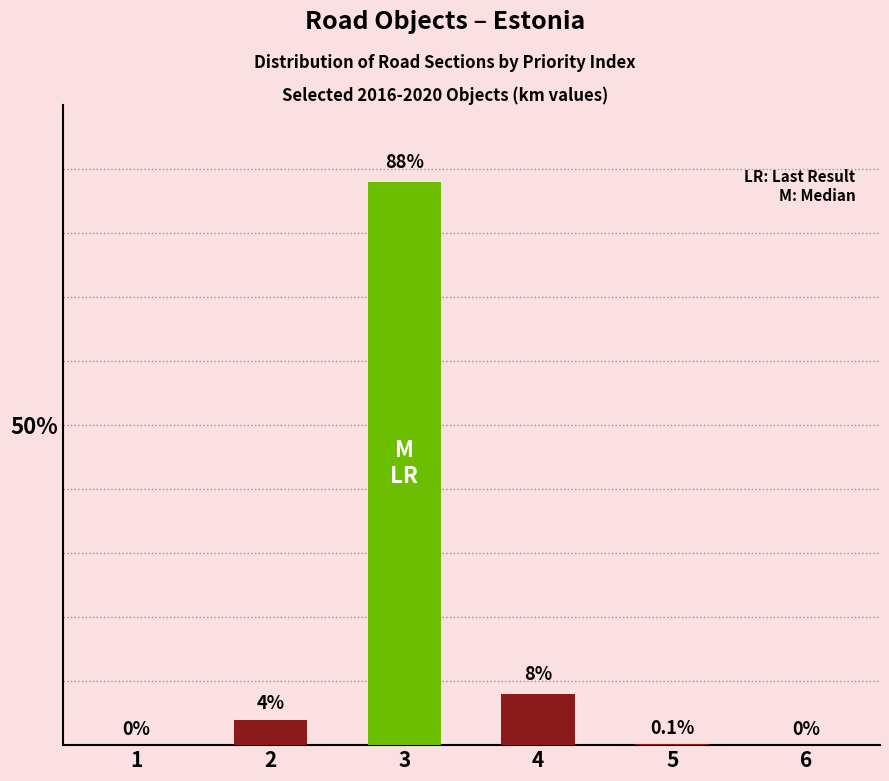

Where is the data nearest to the value 44?

4